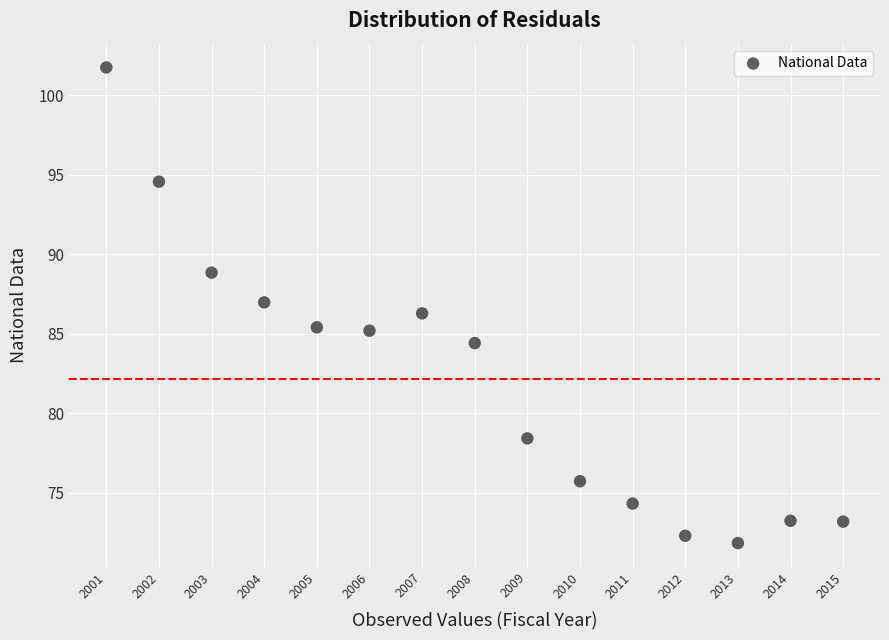

What is the range of X values (max minus min)?

14.0